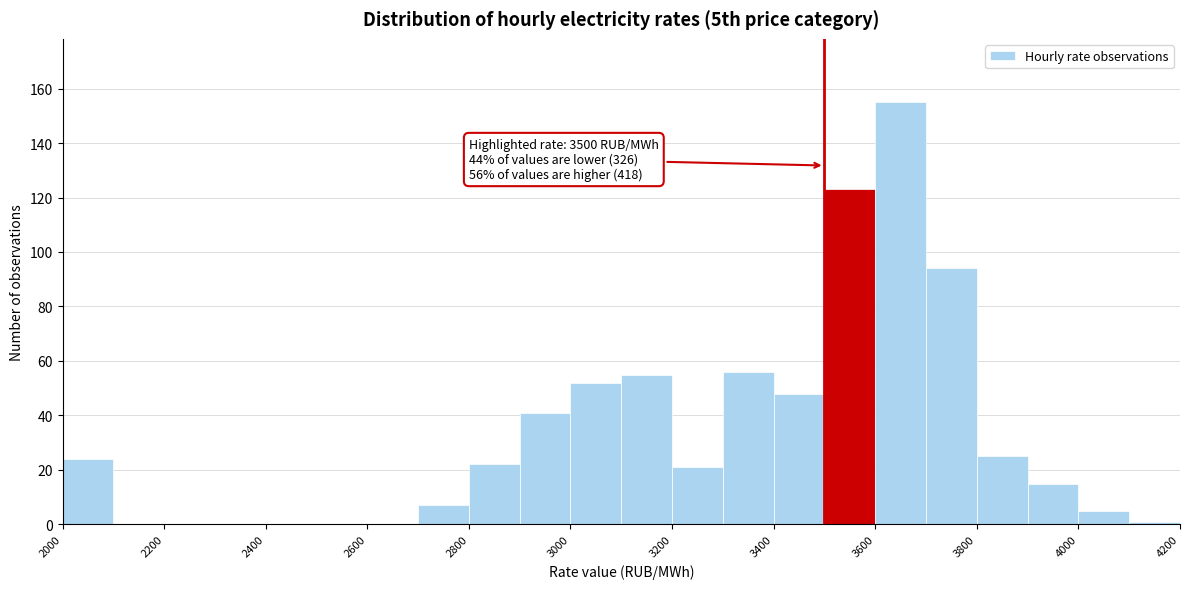

Over which range of the x-axis is the bar tallest?

3600 to 3700